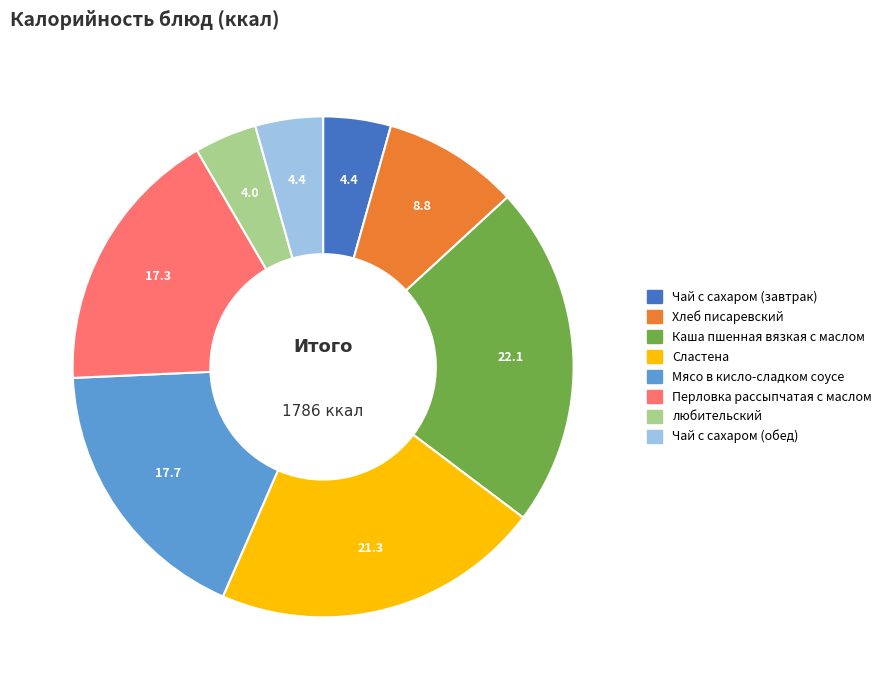

Between Сластена and любительский, which is larger?

Сластена